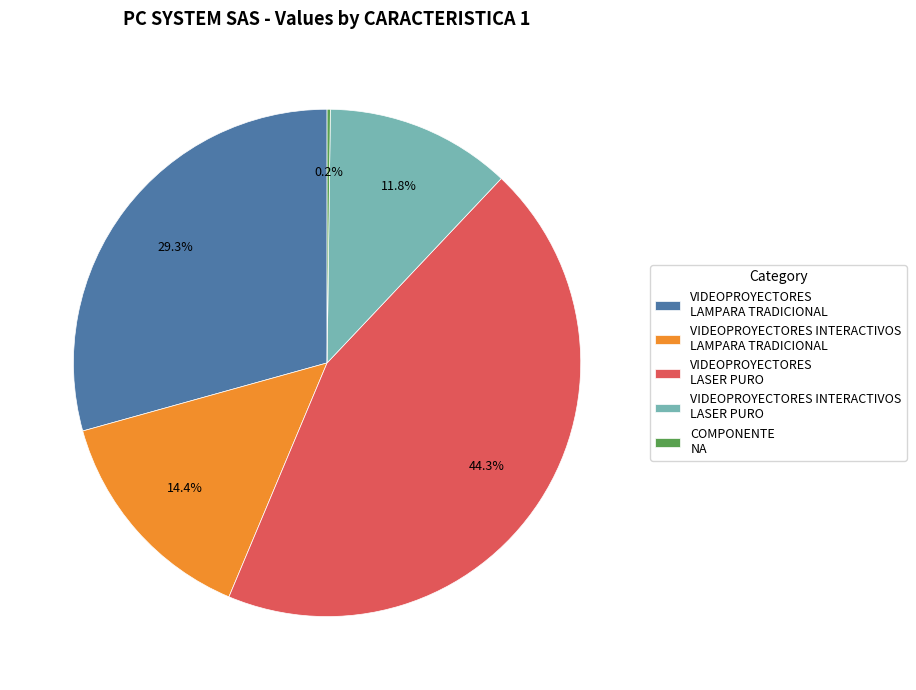

What is the ratio of the value at VIDEOPROYECTORES INTERACTIVOS LAMPARA TRADICIONAL to the value at VIDEOPROYECTORES LAMPARA TRADICIONAL?

0.5